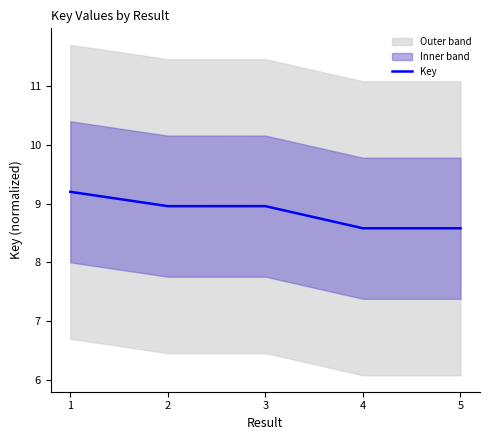

What is the difference between the second highest and second lowest values?

0.4